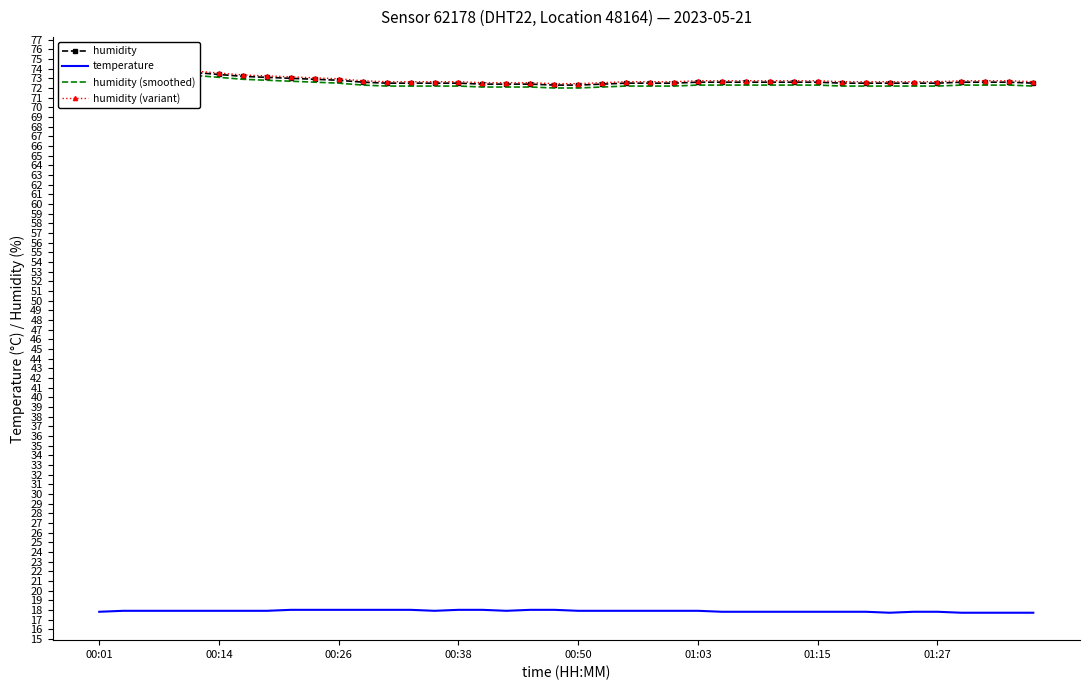

True or false: humidity (smoothed) and temperature intersect in this chart.

False